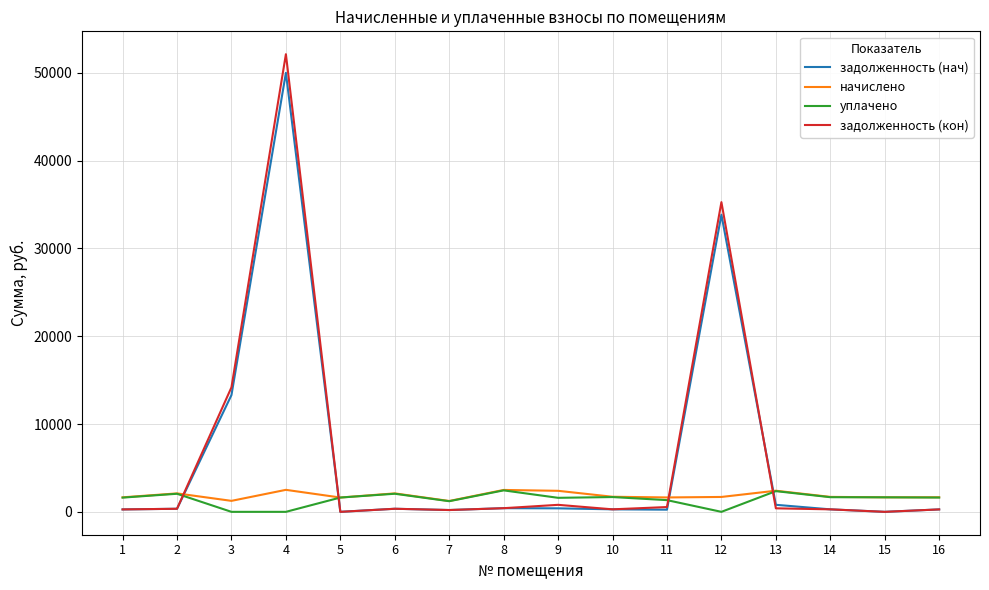

What is the maximum value shown in the chart?

52102.0